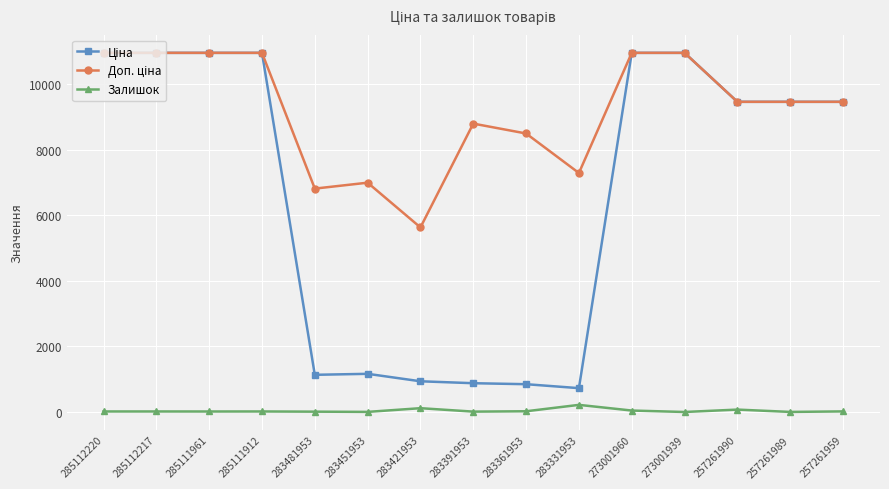

Is it true that Залишок equals 2.0 at 273001939?

True